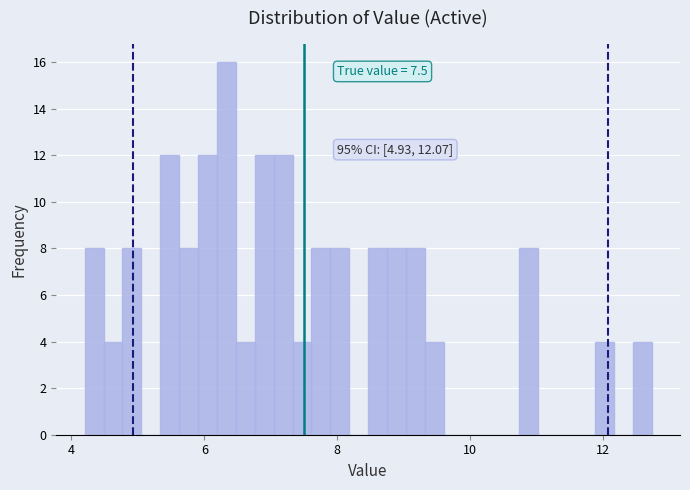

Around what value on the x-axis is the tallest bar? Give the approximate position of its centre, as read against the axis.

6.4